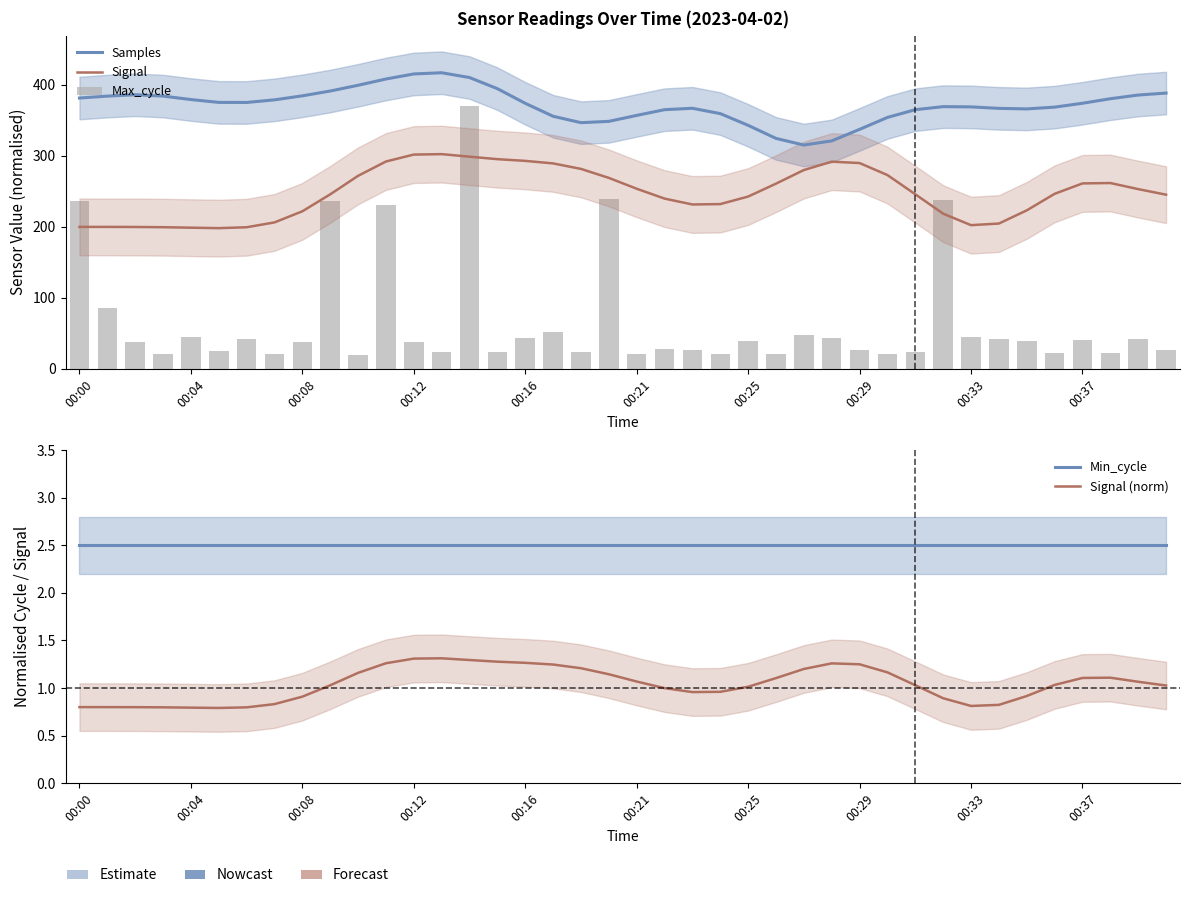

Which series has the largest total across all categories?

Samples